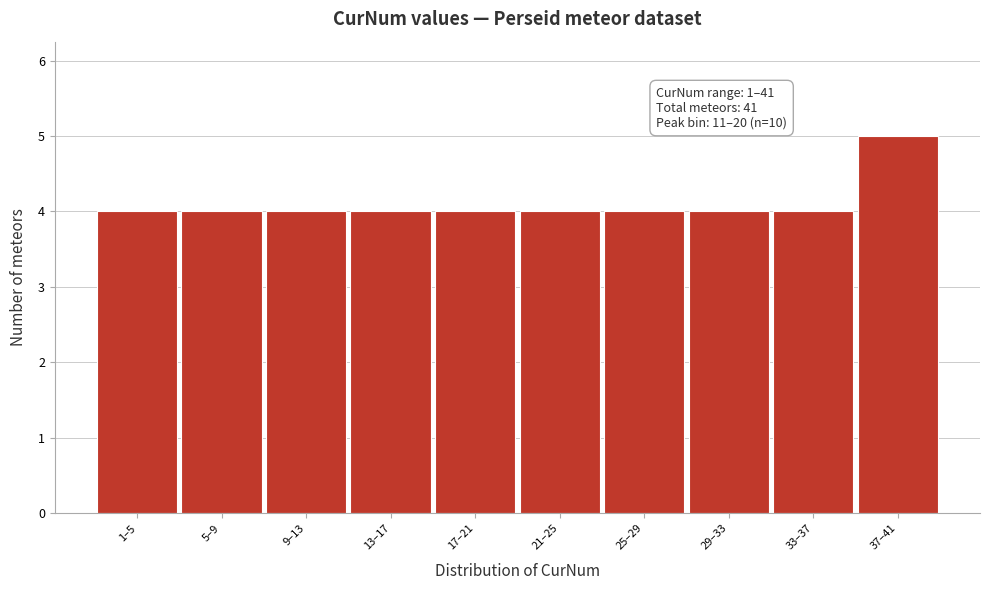

Reading right to left, list all the values displayed in this chart.

5	4	4	4	4	4	4	4	4	4